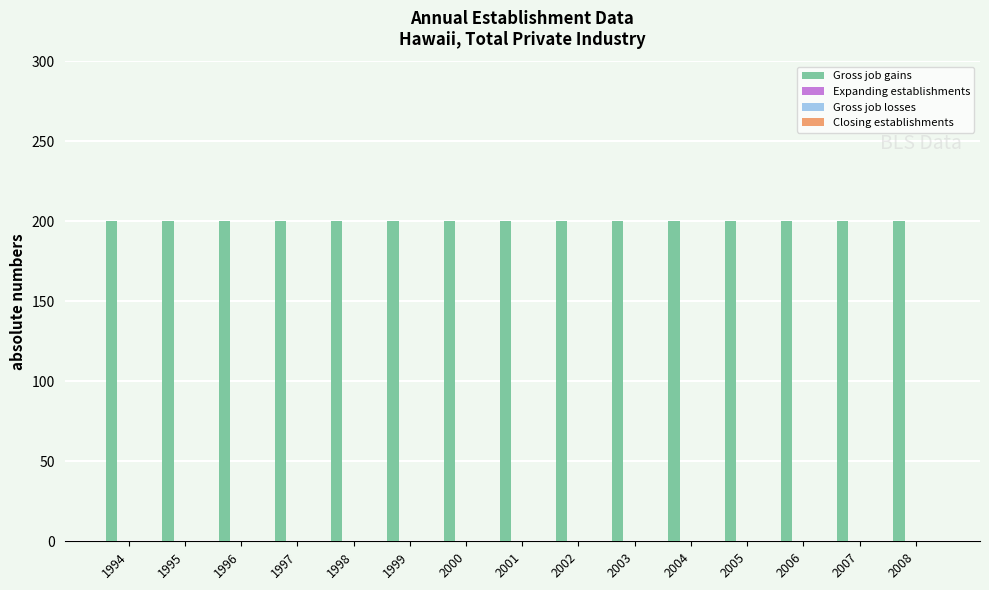

At how many categories does at least one series exceed 85?

15